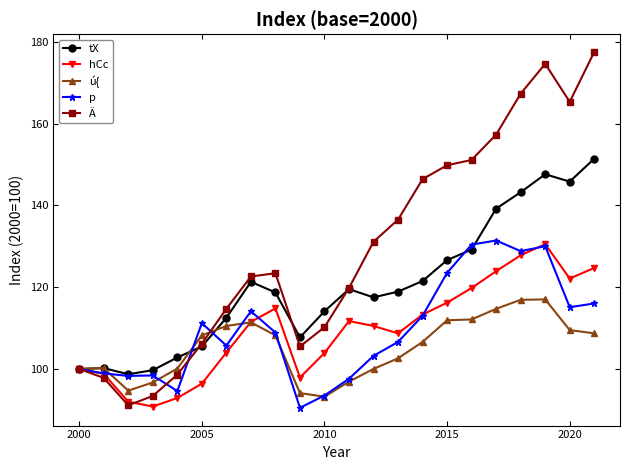

What is the maximum value for tX?

151.4